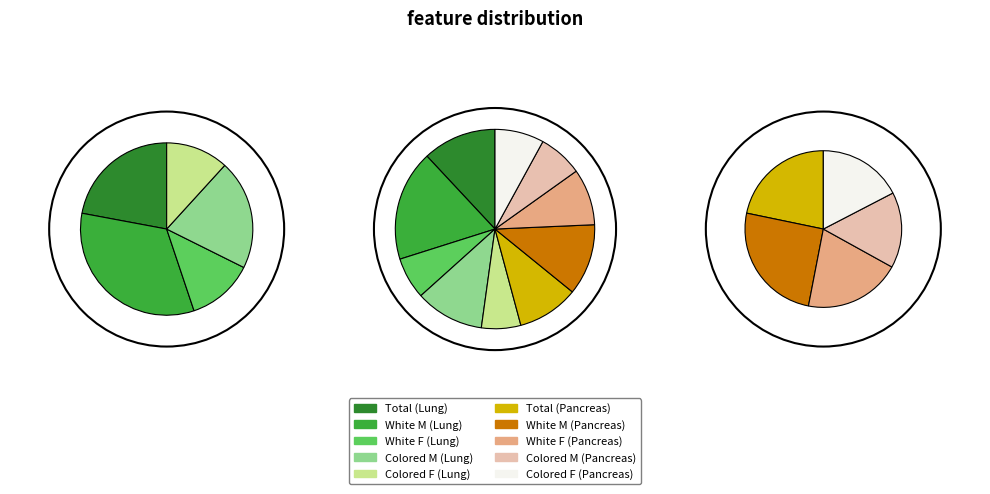

Between White Females (Pancreas) and Colored Females (Pancreas), which is larger?

White Females (Pancreas)